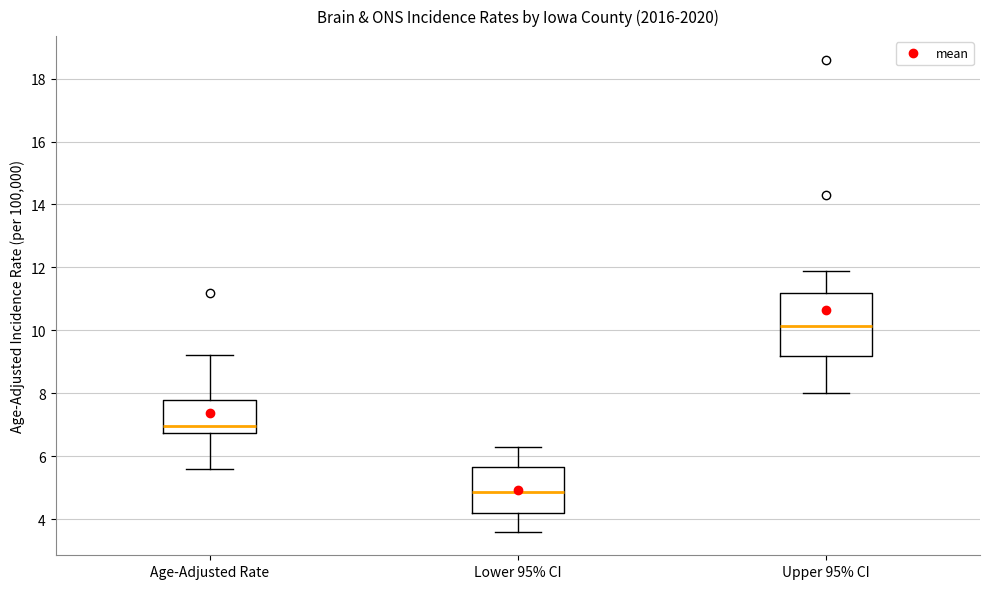

Reading left to right, transcribe this box plot: for each box, give where its median line is, the range the box spans, and where its two whiskers end, as read against the y-axis. The values are not printed on the chart, so give them approximately, as read against the axis.

Age-Adjusted Rate: median 7.0, box 6.8 to 7.8, whiskers 5.6 to 9.2
Lower 95% CI: median 4.8, box 4.2 to 5.6, whiskers 3.6 to 6.4
Upper 95% CI: median 10.2, box 9.2 to 11.2, whiskers 8.0 to 12.0